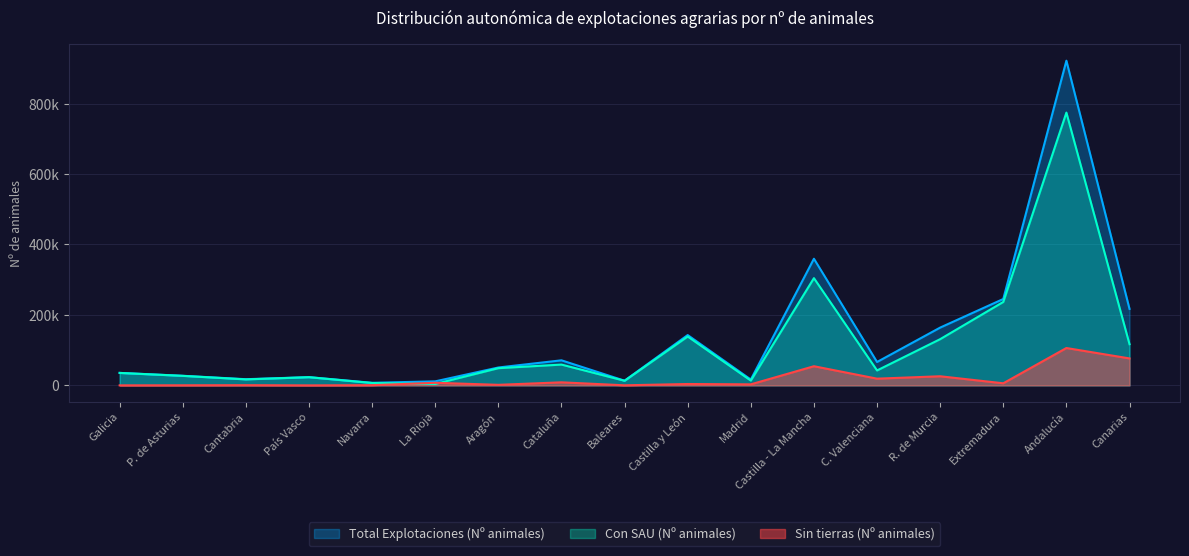

What value does the Total Explotaciones (Nº animales) series have at Cataluña?

71151